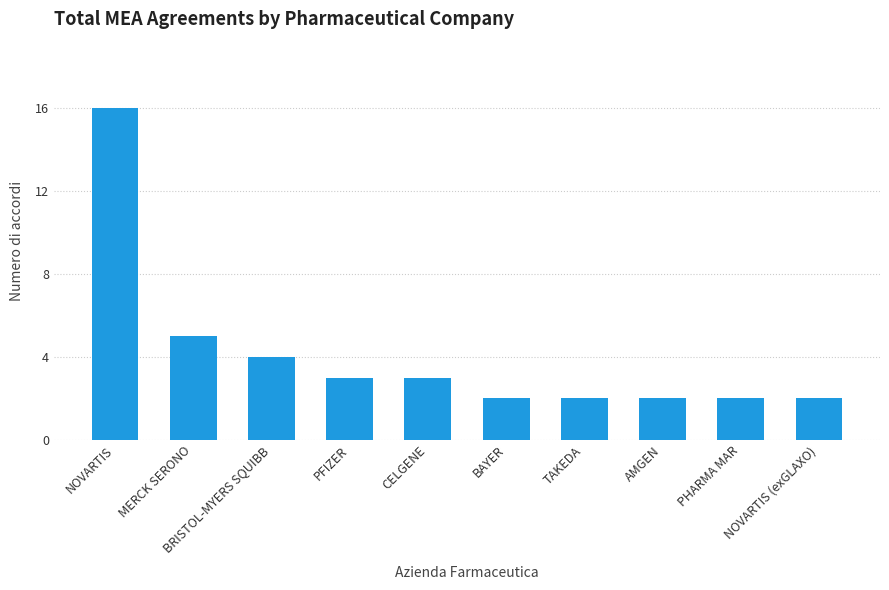

What is the change in value from NOVARTIS to BAYER?

-14